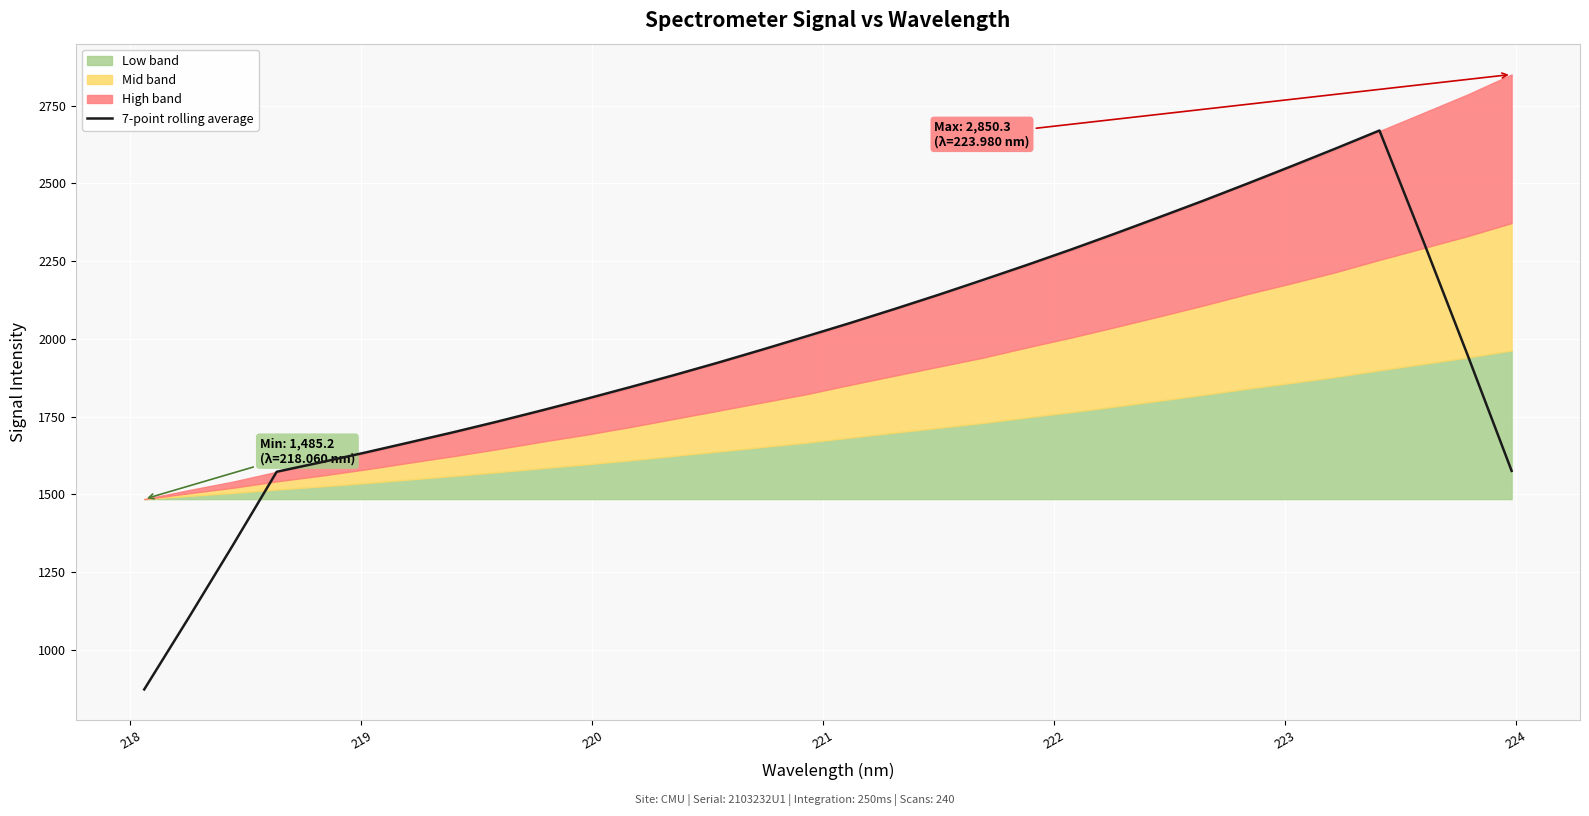

How many data points are less than 1965?

16